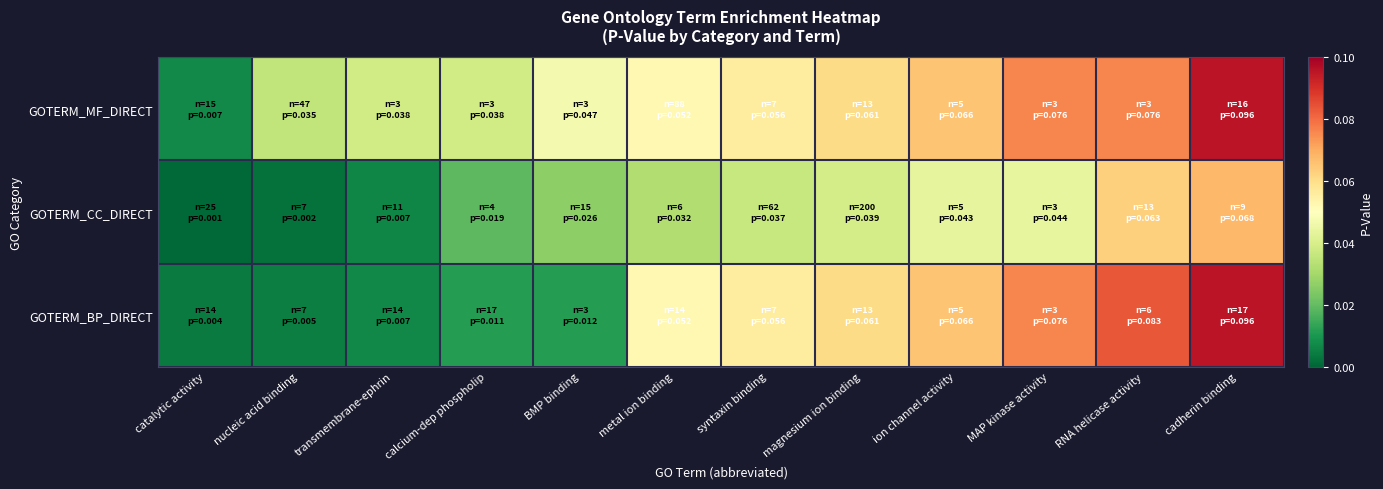

At which category is the sum across all series the highest?

cadherin binding